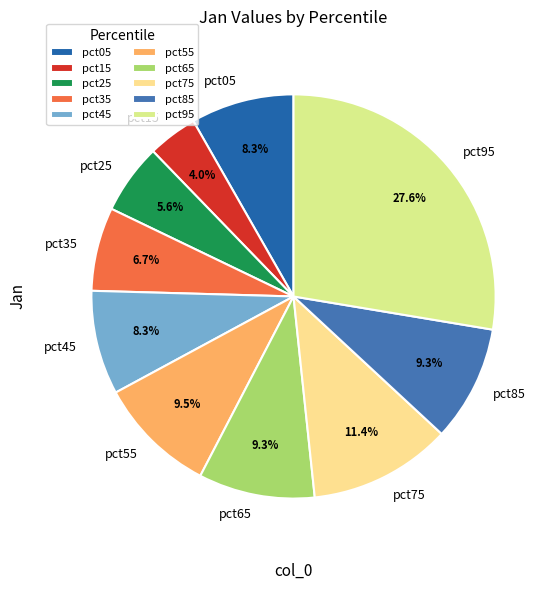

How many segments does this pie chart have?

10